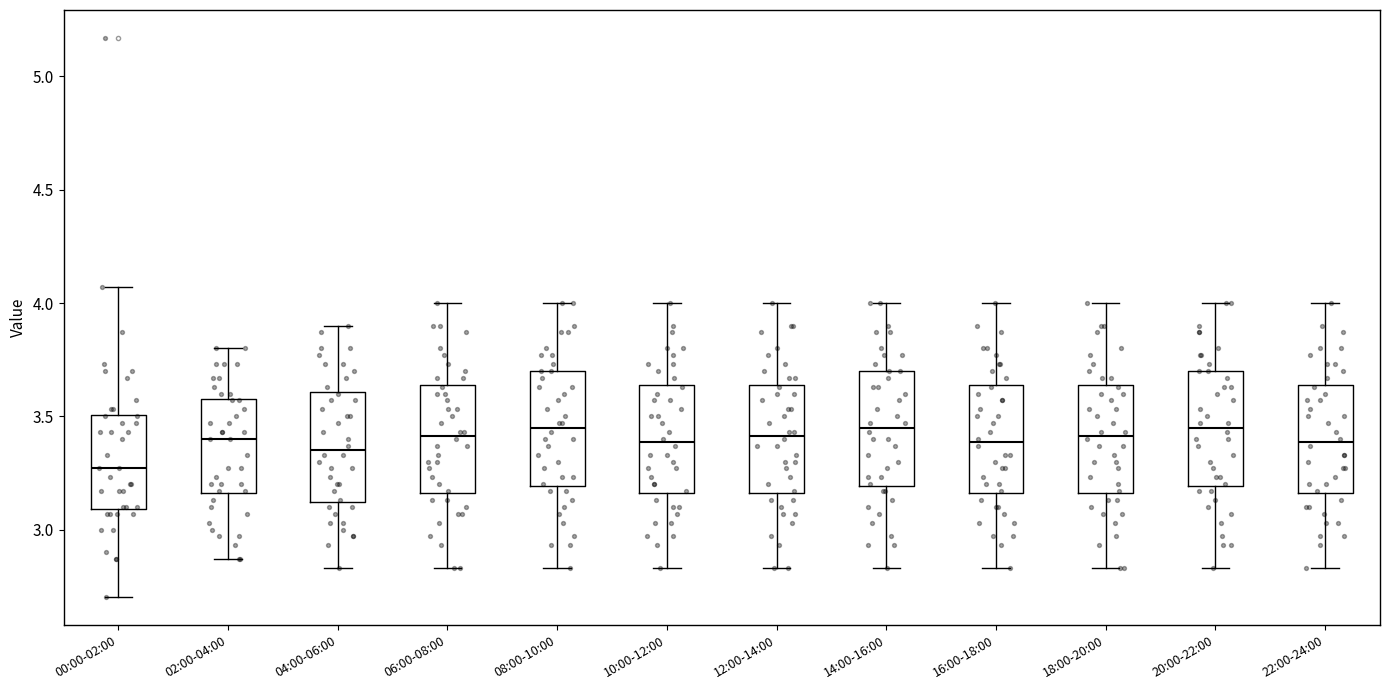

Where does the lower whisker of the box for 02:00-04:00 end on the y-axis? The values are not printed on the chart, so give them approximately, as read against the axis.

2.85